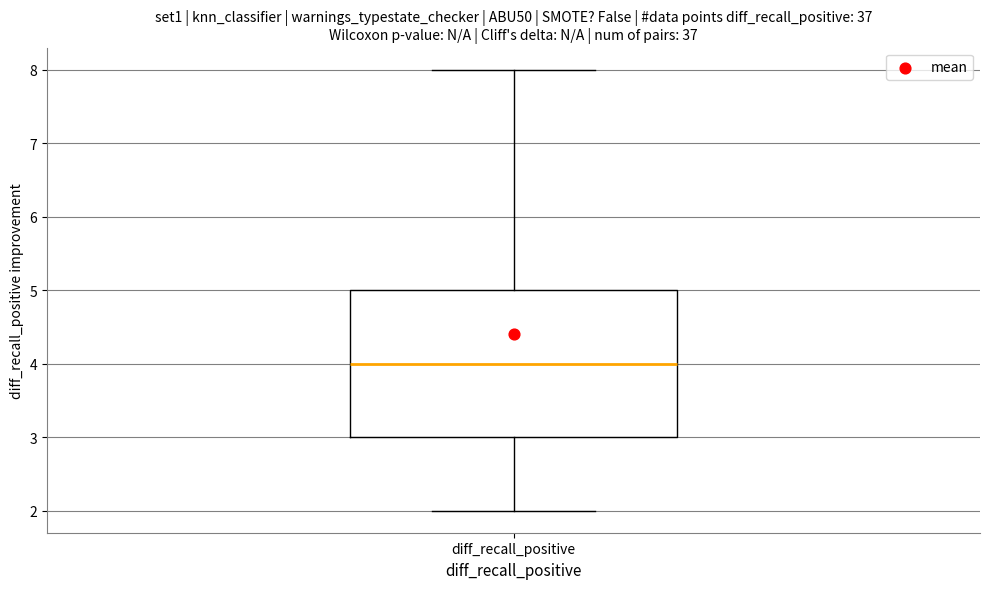

Read this box plot against the y-axis: the position of the median line, the range covered by the box, and the ends of both whiskers. The values are not printed on the chart, so give them approximately, as read against the axis.

median 4, box 3 to 5, whiskers 2 to 8